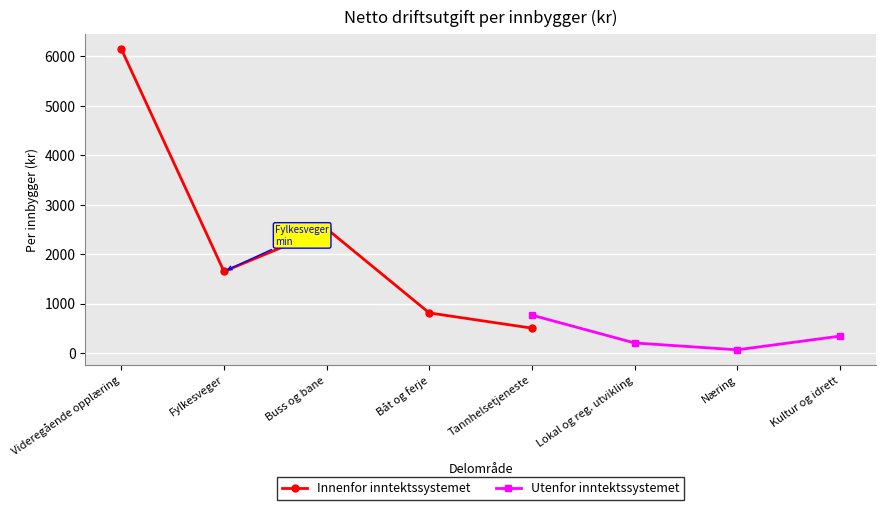

How many values are below 764?

4